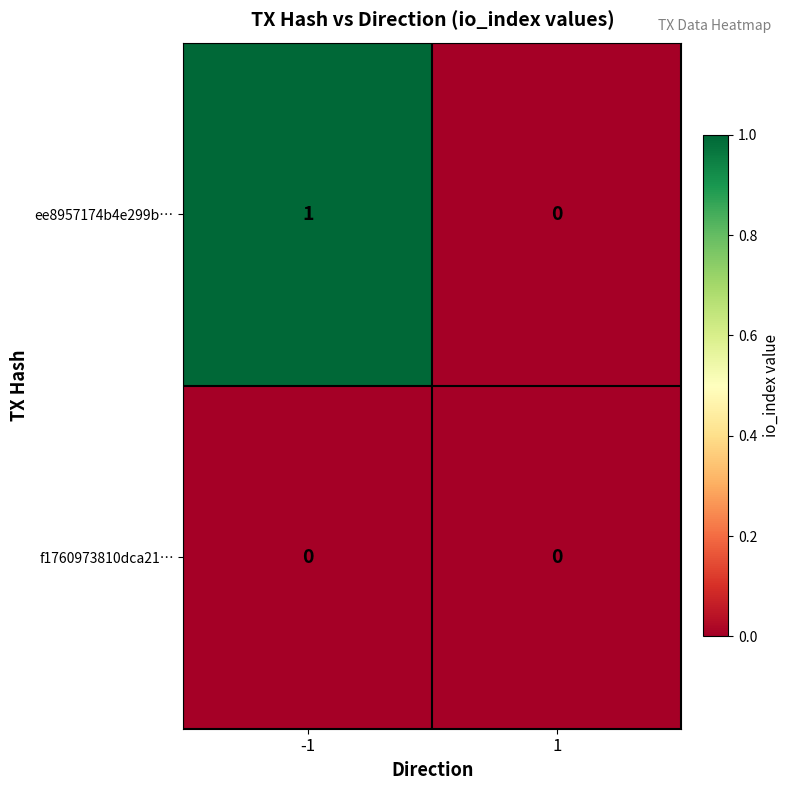

What is the difference between the highest and lowest values at -1?

1